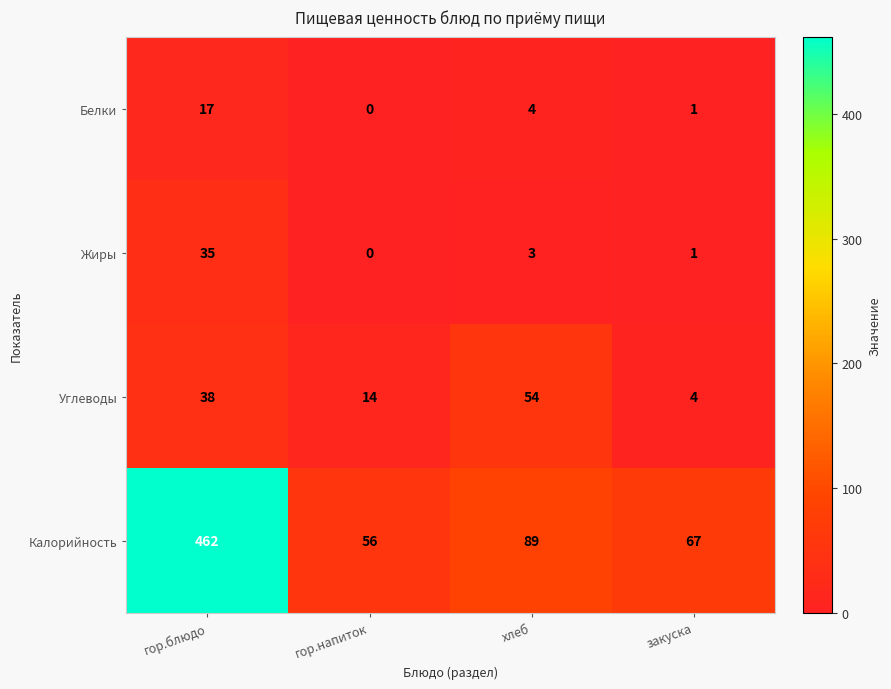

True or false: Калорийность has a value of 67 at закуска.

True